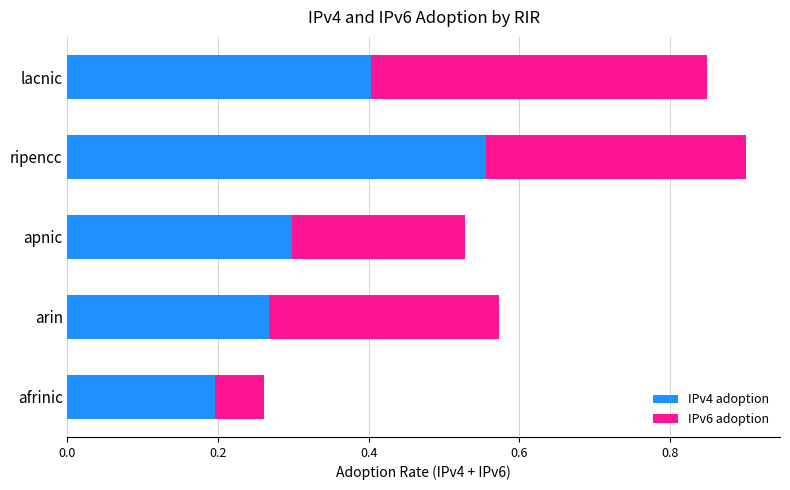

At which category is the sum across all series the highest?

ripencc